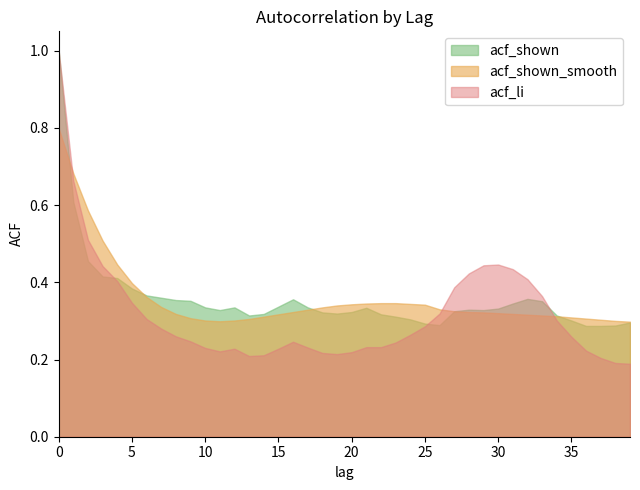

What is the spread (max minus min) of values at 13?

0.1